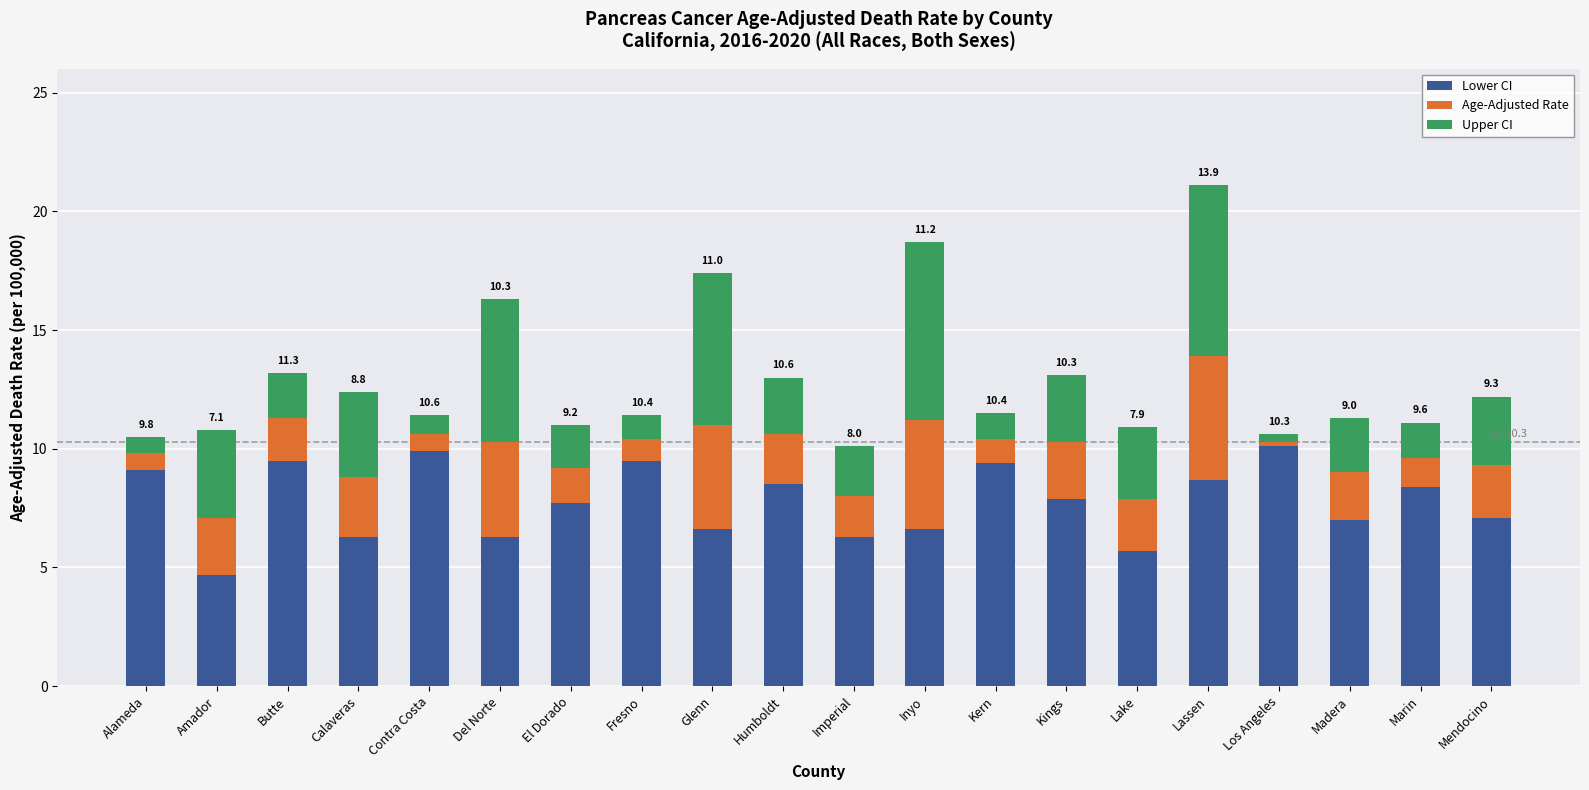

What is the total value across all series at Calaveras?

12.4